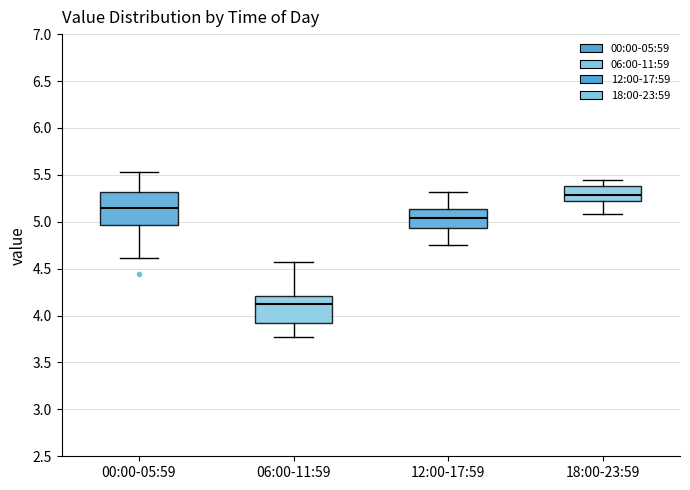

Comparing the boxes themselves (not the whiskers), which one is the tallest?

00:00-05:59